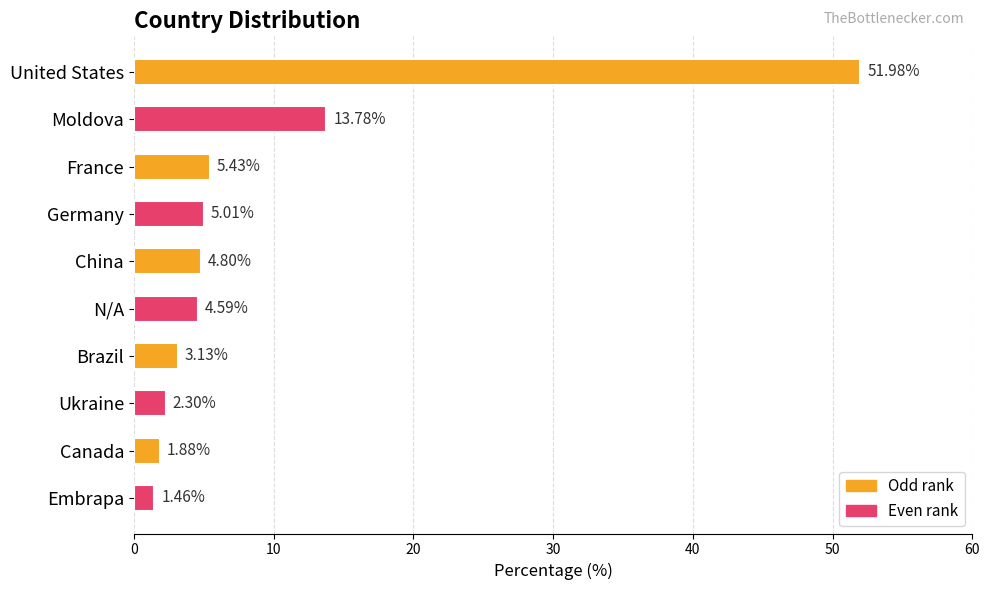

What is the sum of all values?

94.4